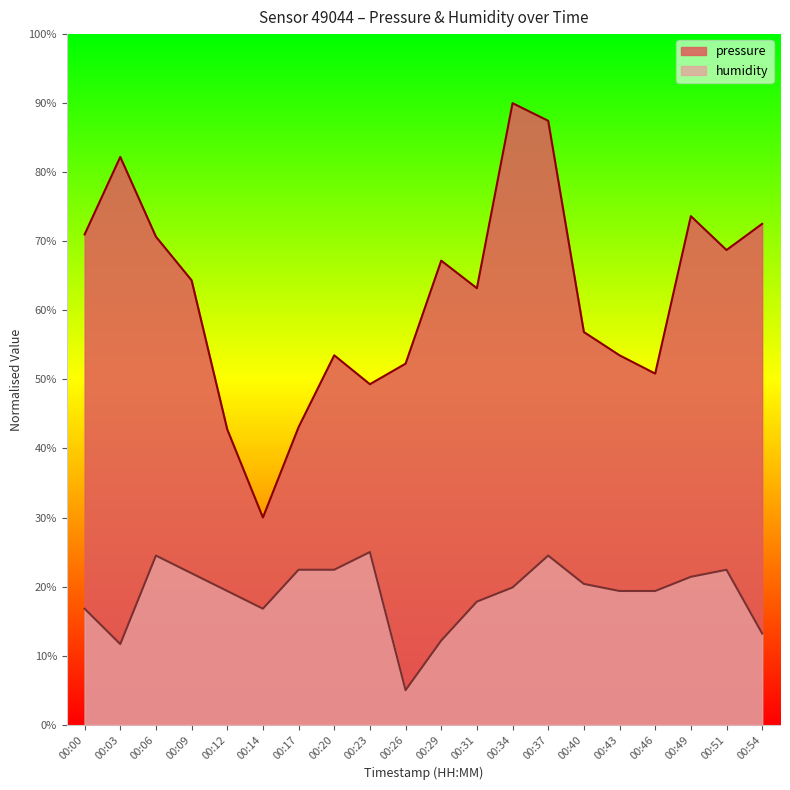

What is the sum of all humidity values?

376.4